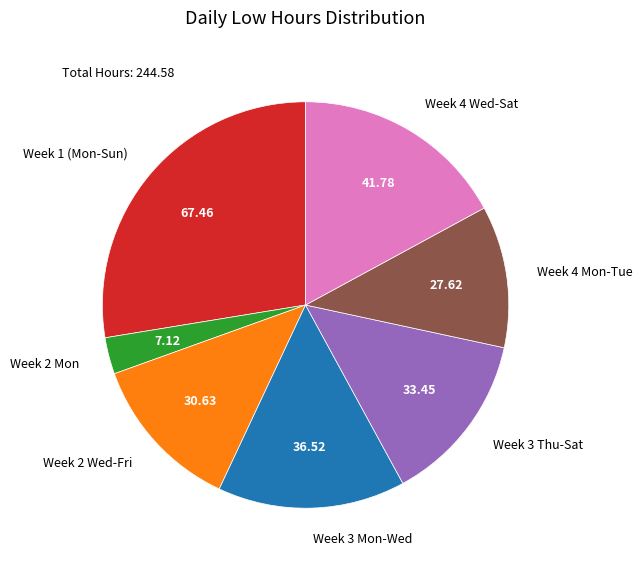

Count the number of slices in the pie.

7